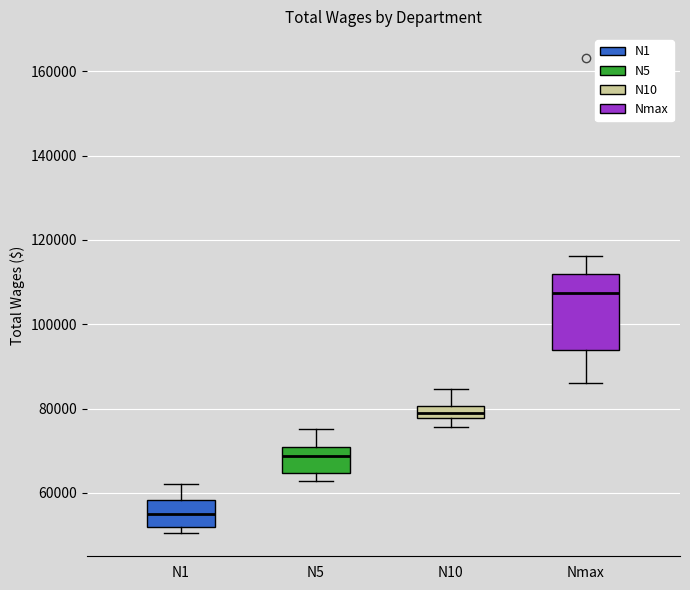

Which box is the tallest, from its lower edge to its upper edge?

Nmax